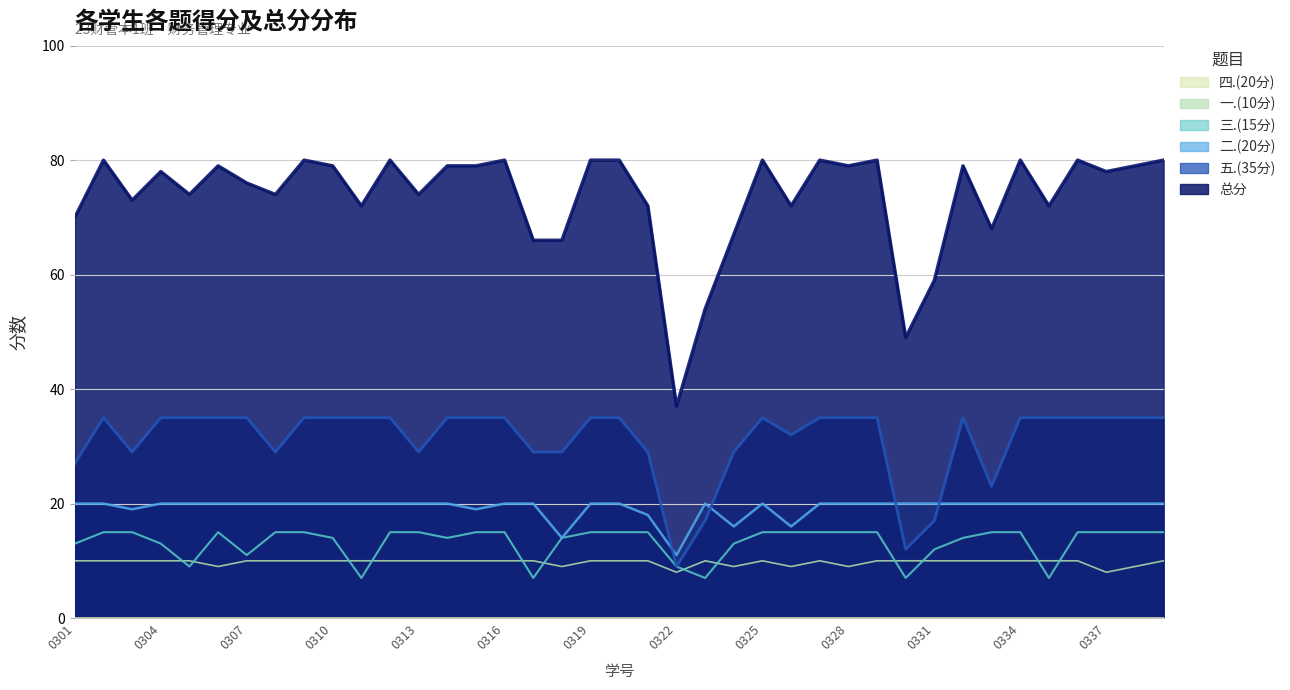

Which series has the largest total across all categories?

总分